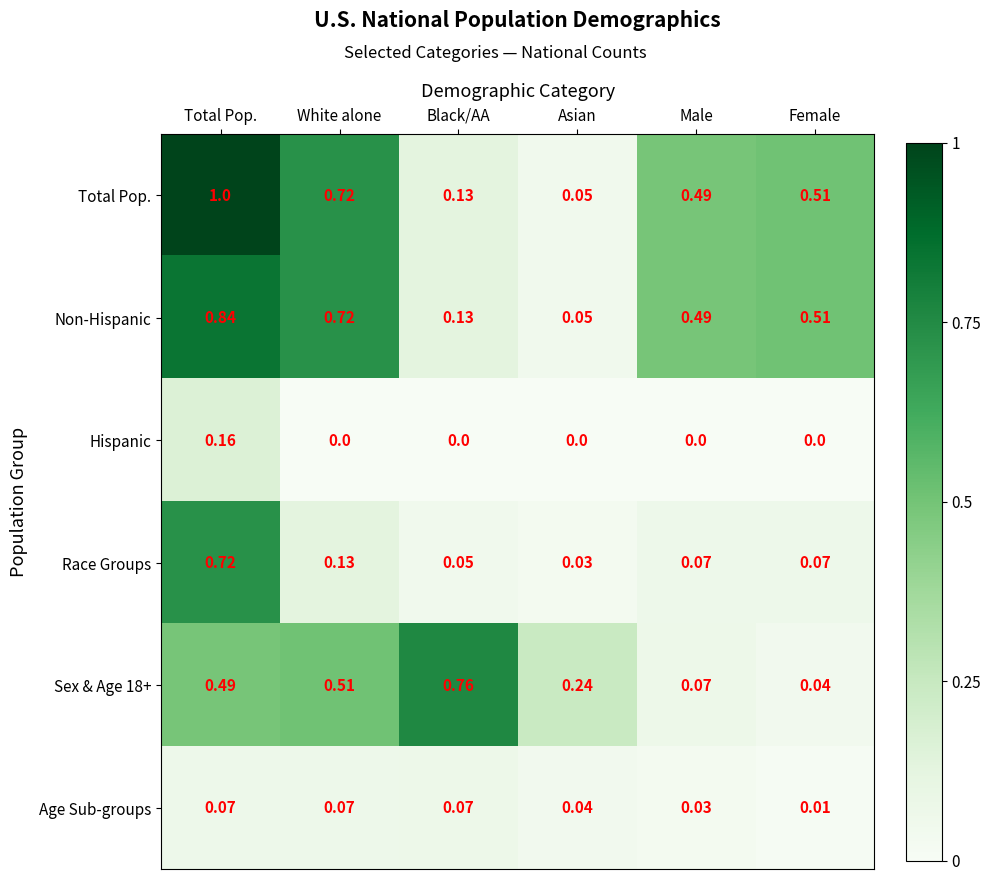

At which label is Non-Hispanic closest to 0?

Asian